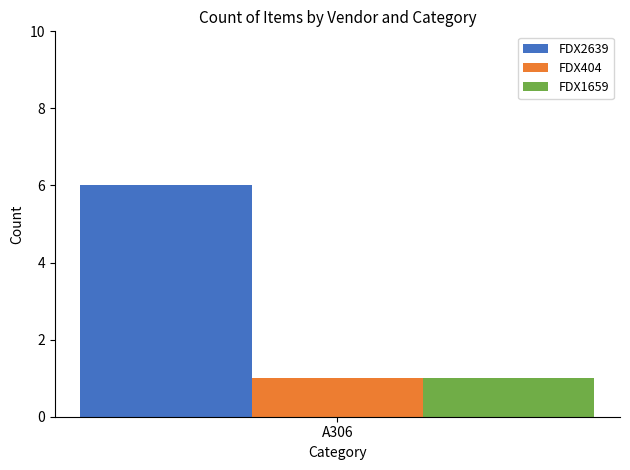

Reading left to right, transcribe all the data shown in this chart.

FDX2639: 6
FDX404: 1
FDX1659: 1